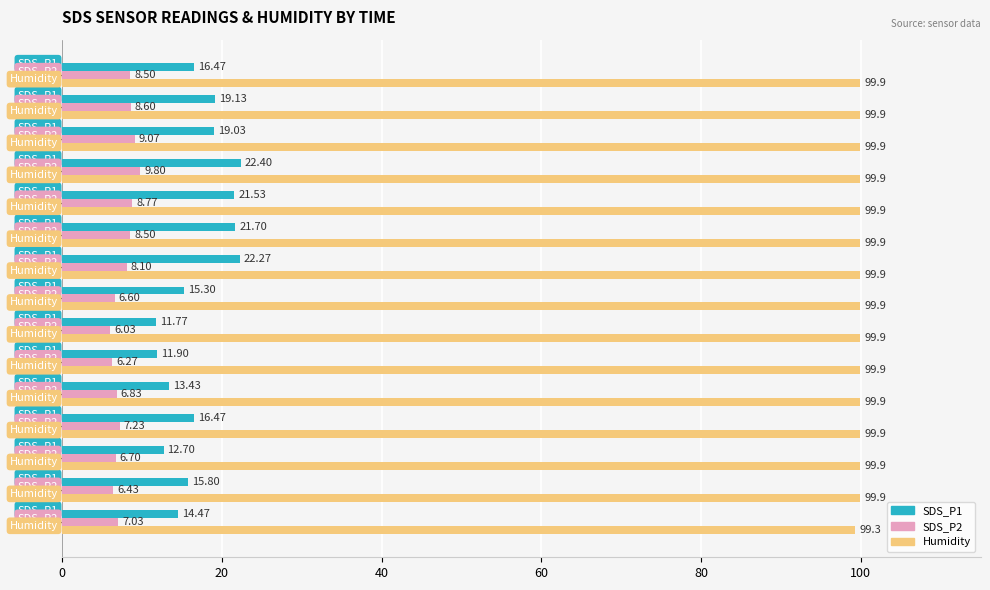

At which category is the sum across all series the highest?

01:01